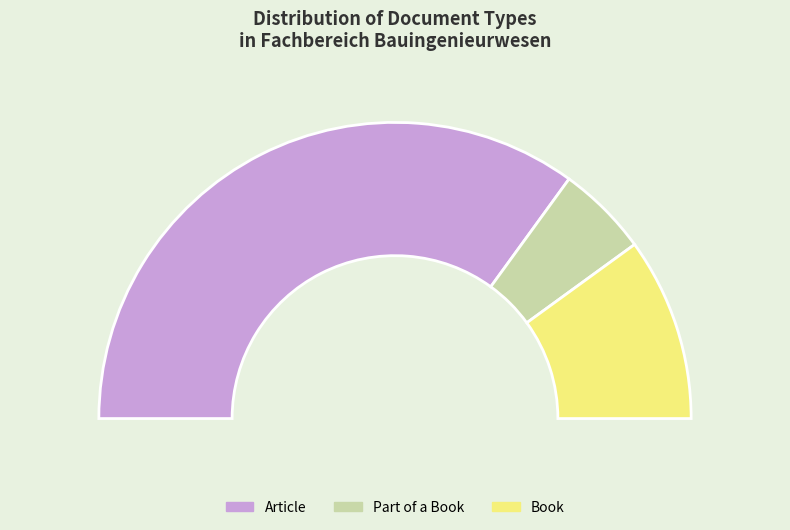

Which has a higher value, Part of a Book or Article?

Article